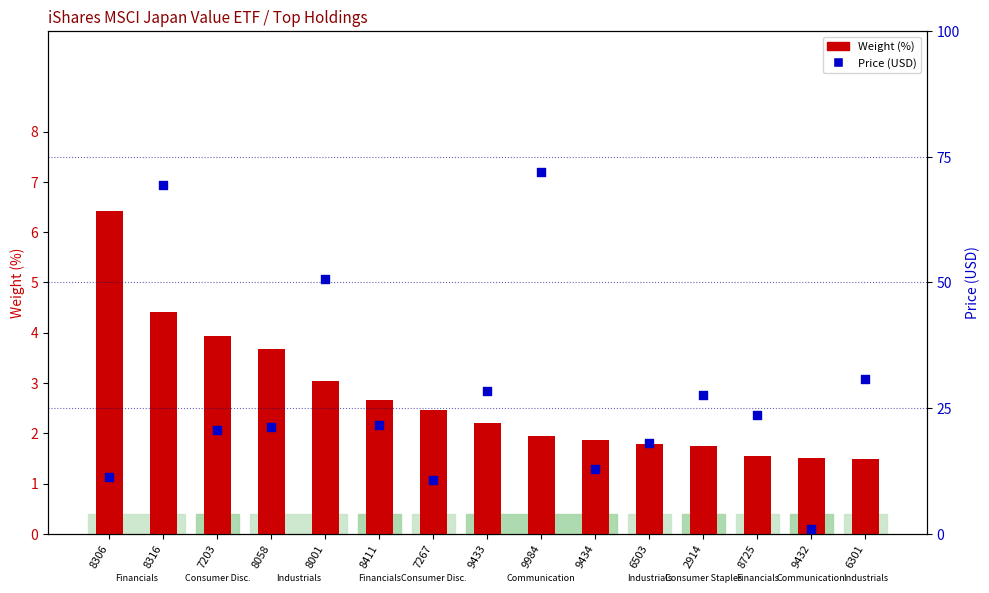

Which series has the widest spread of Y values?

Price (USD)